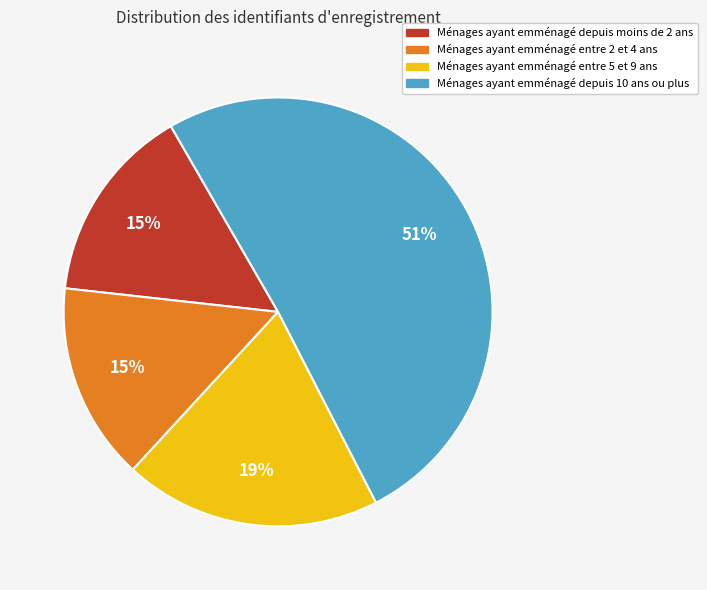

How many slices are in this pie chart?

4